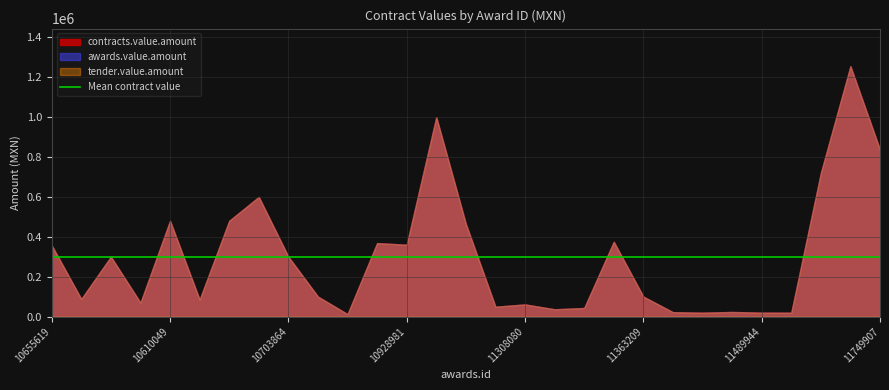

How many lines are shown in the chart?

3